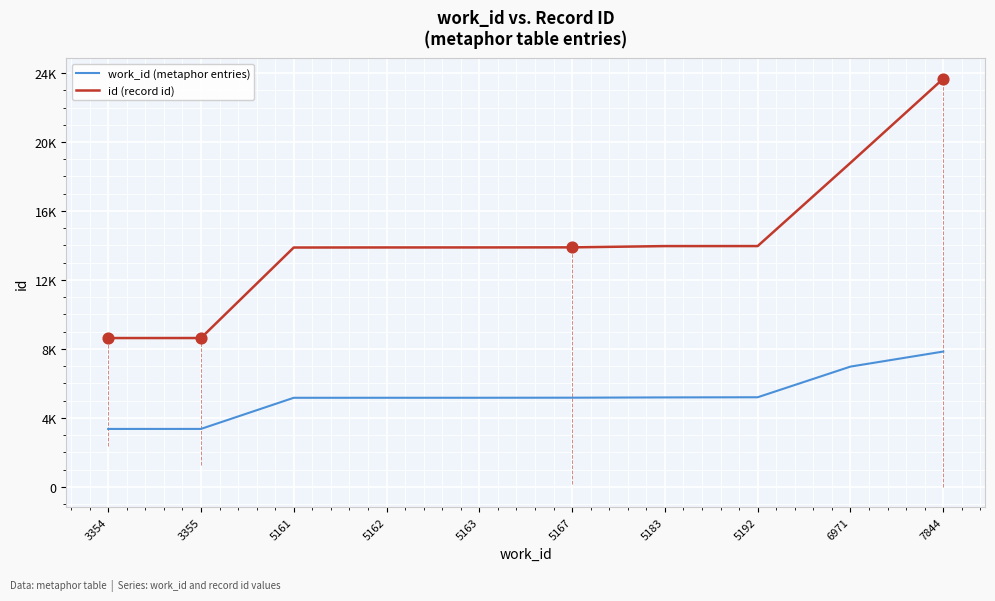

What is the total value across all series at 5183?

19145